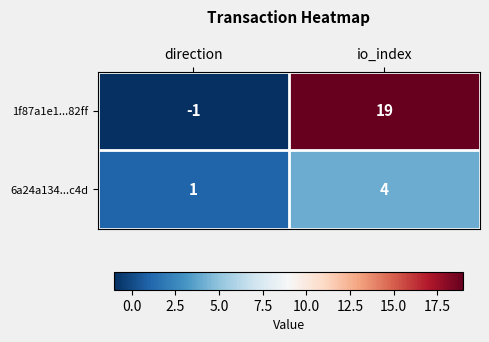

Rank the series by their average value, from highest to lowest.

1f87a1e1...82ff, 6a24a134...c4d